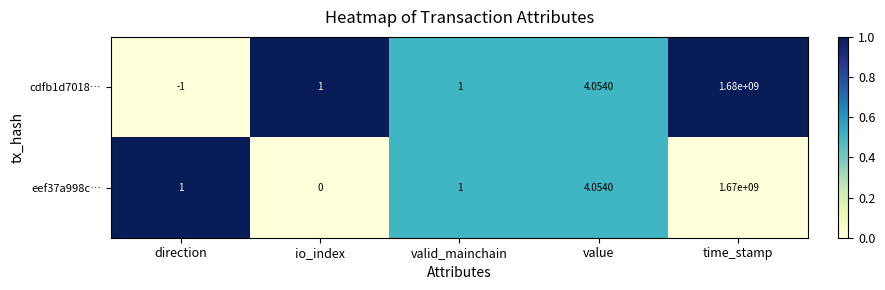

At which label is cdfb1d7018… closest to 839999999?

value